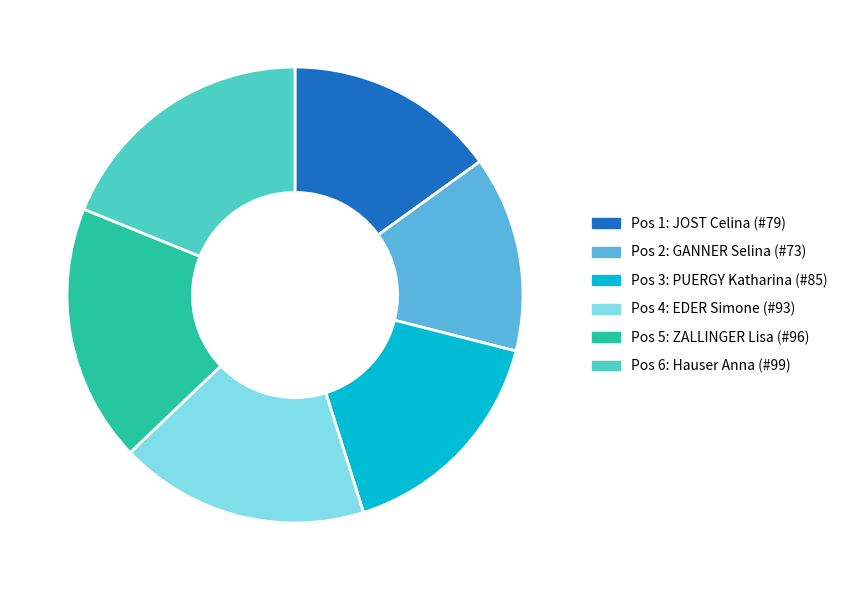

Combined, what portion of the pie is Pos 1: JOST Celina (#79) and Pos 5: ZALLINGER Lisa (#96)?

33.3%